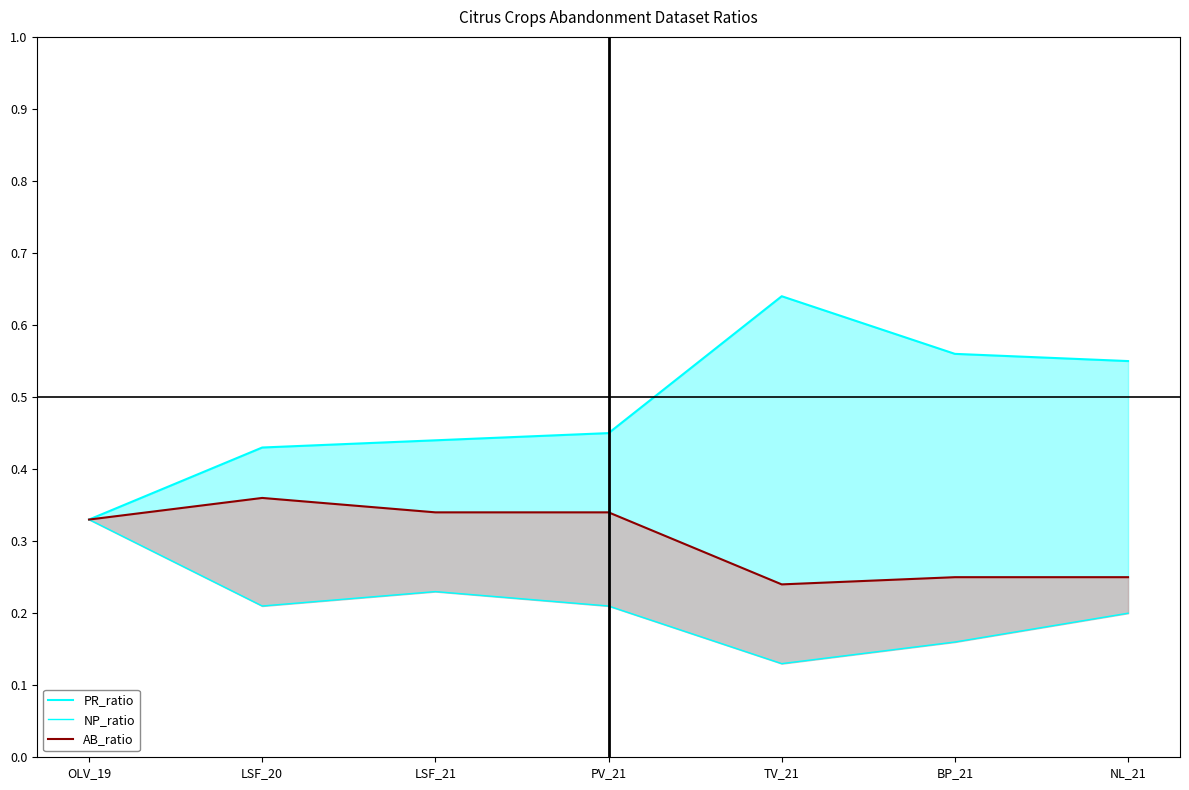

Which has a higher value, PV_21 or LSF_21?

PV_21